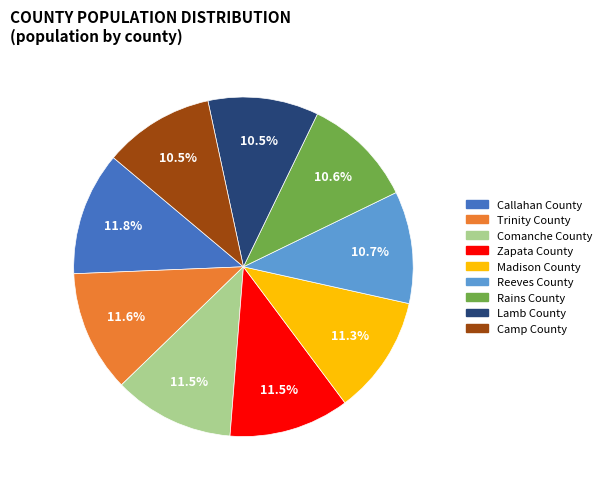

What is the total percentage of Comanche County and Zapata County?

23.0%